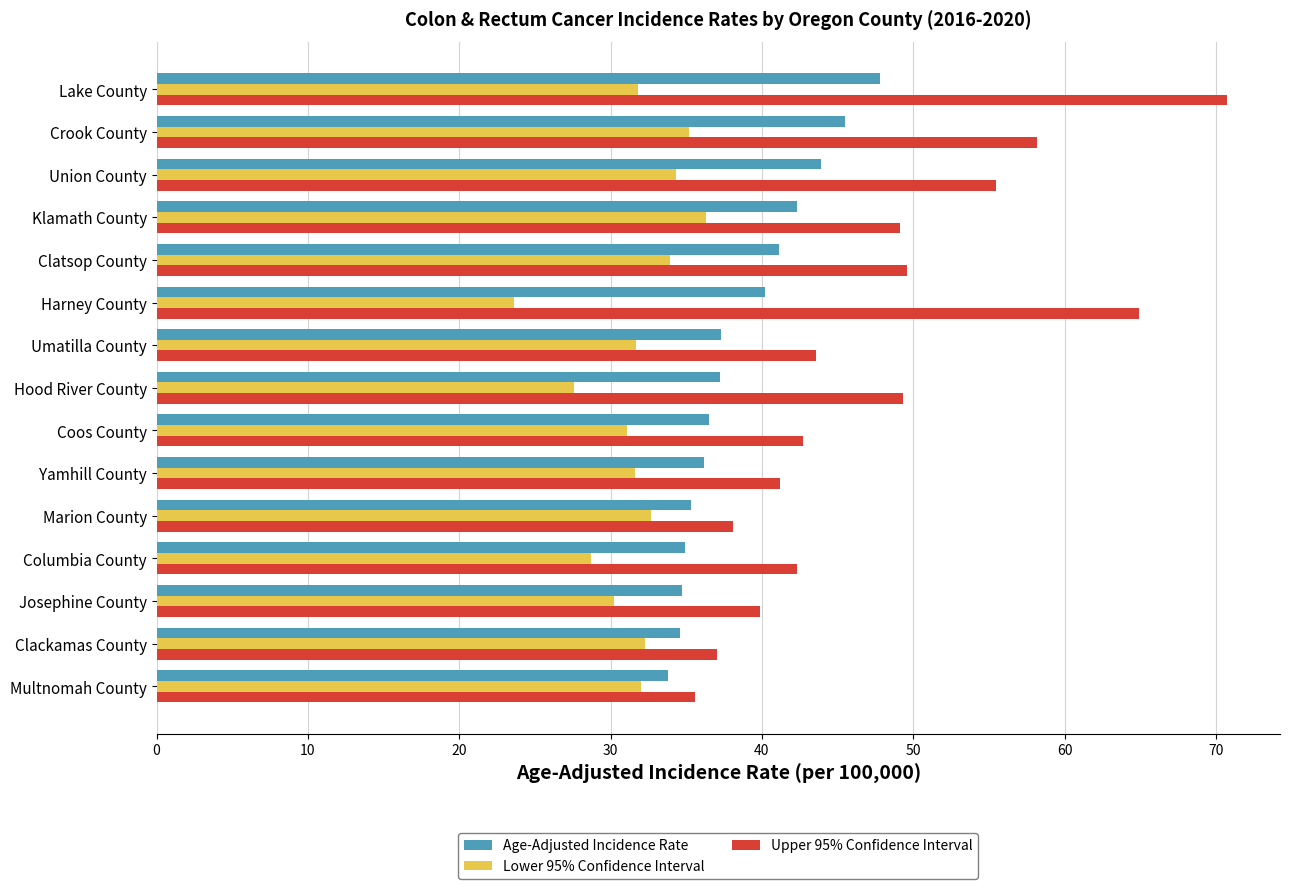

Which series has the widest spread of values?

Upper 95% Confidence Interval